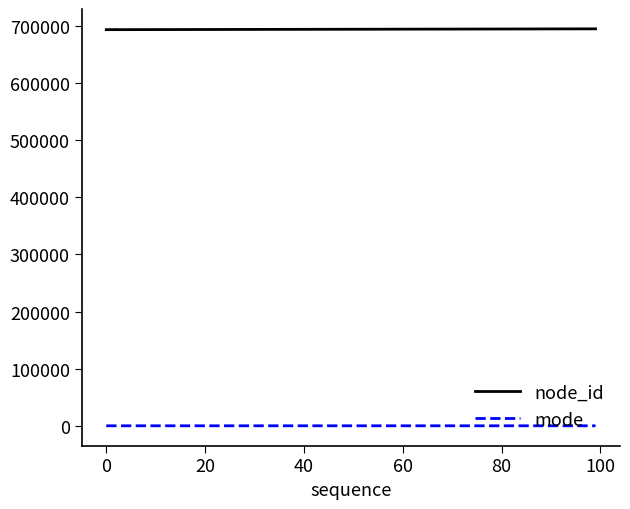

Which category has the highest value across all series?

80